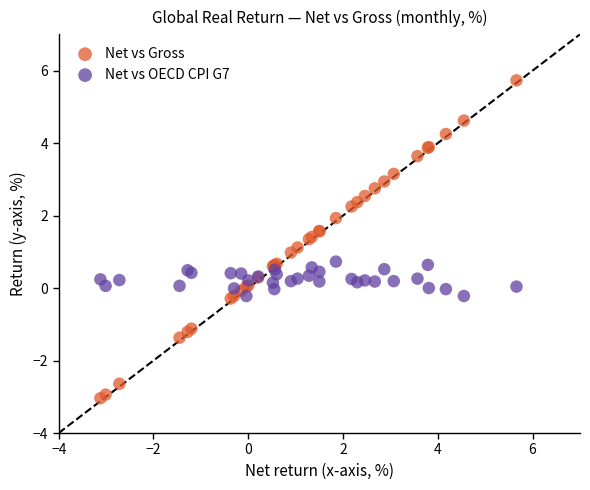

Which series has the largest Y range (max minus min)?

Net vs Gross